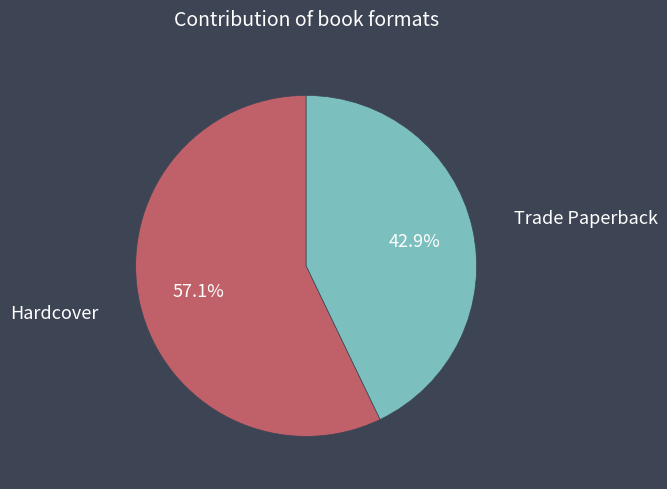

To the nearest percent, what is the average slice percentage?

50%